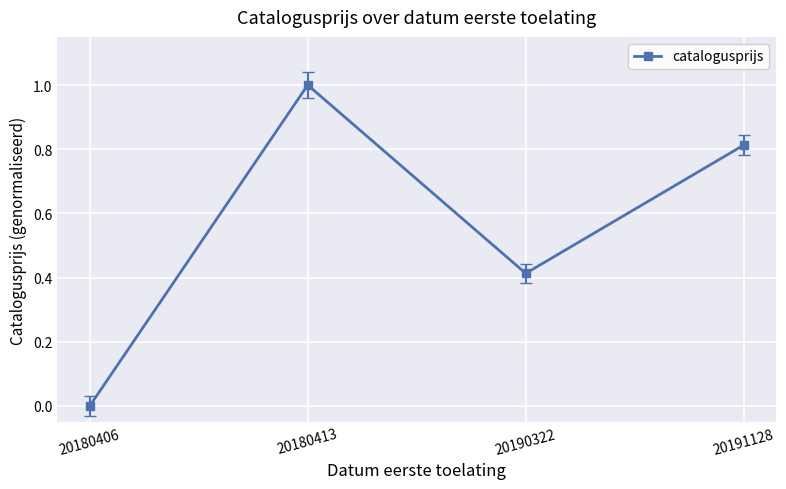

At which category does the data reach its first local peak?

20180413